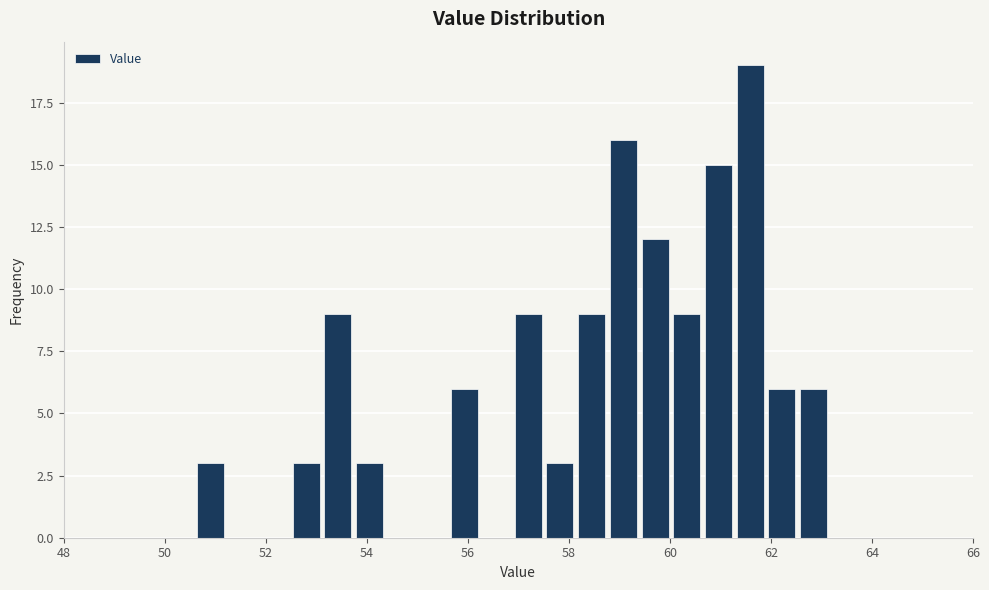

Around what value on the x-axis is the tallest bar? Give the approximate position of its centre, as read against the axis.

61.6